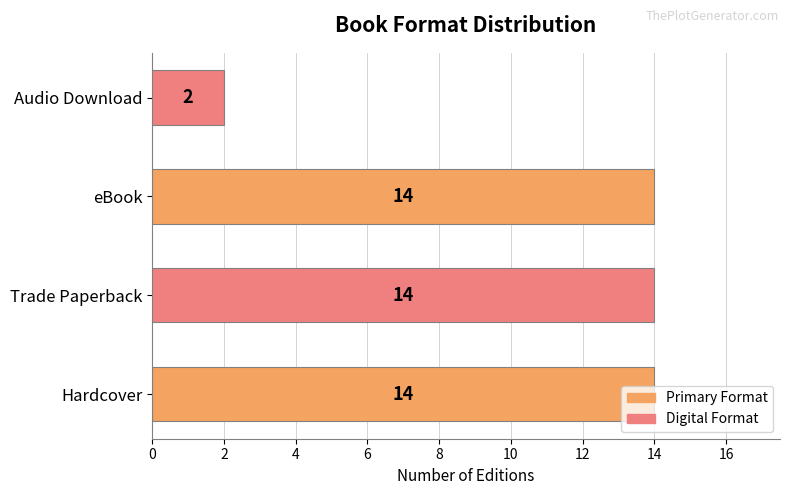

Approximately how many times larger is the value at Trade Paperback compared to Audio Download?

7.0